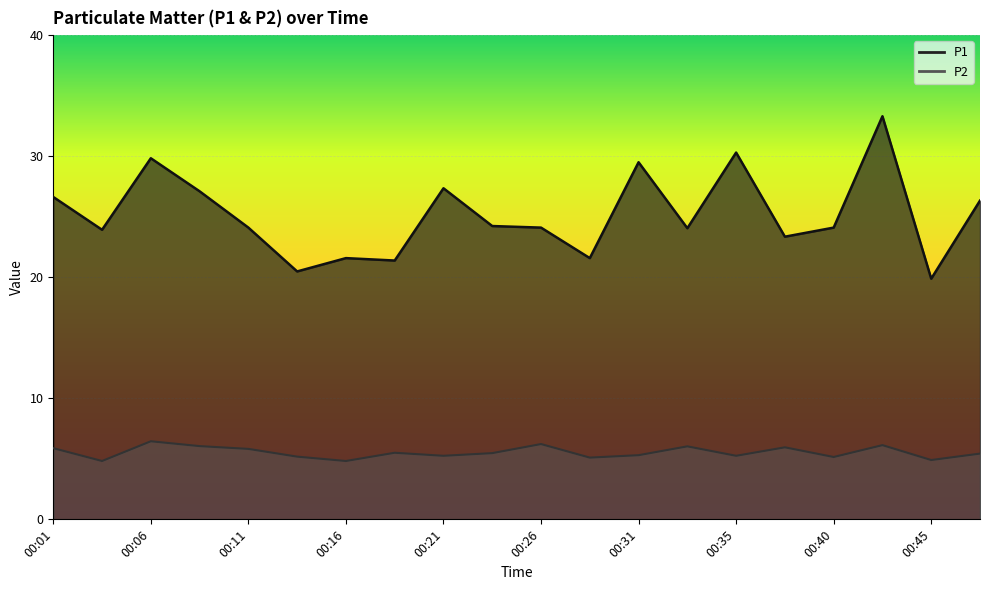

What is the difference between the second highest and minimum values in the P1 series?

10.4